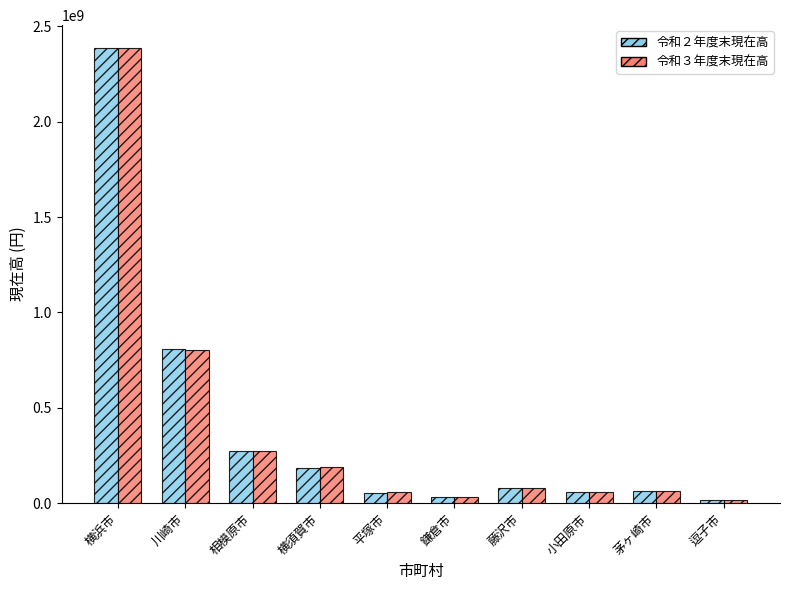

The 令和３年度末現在高 series shows 1080767950 at 川崎市. True or false?

False